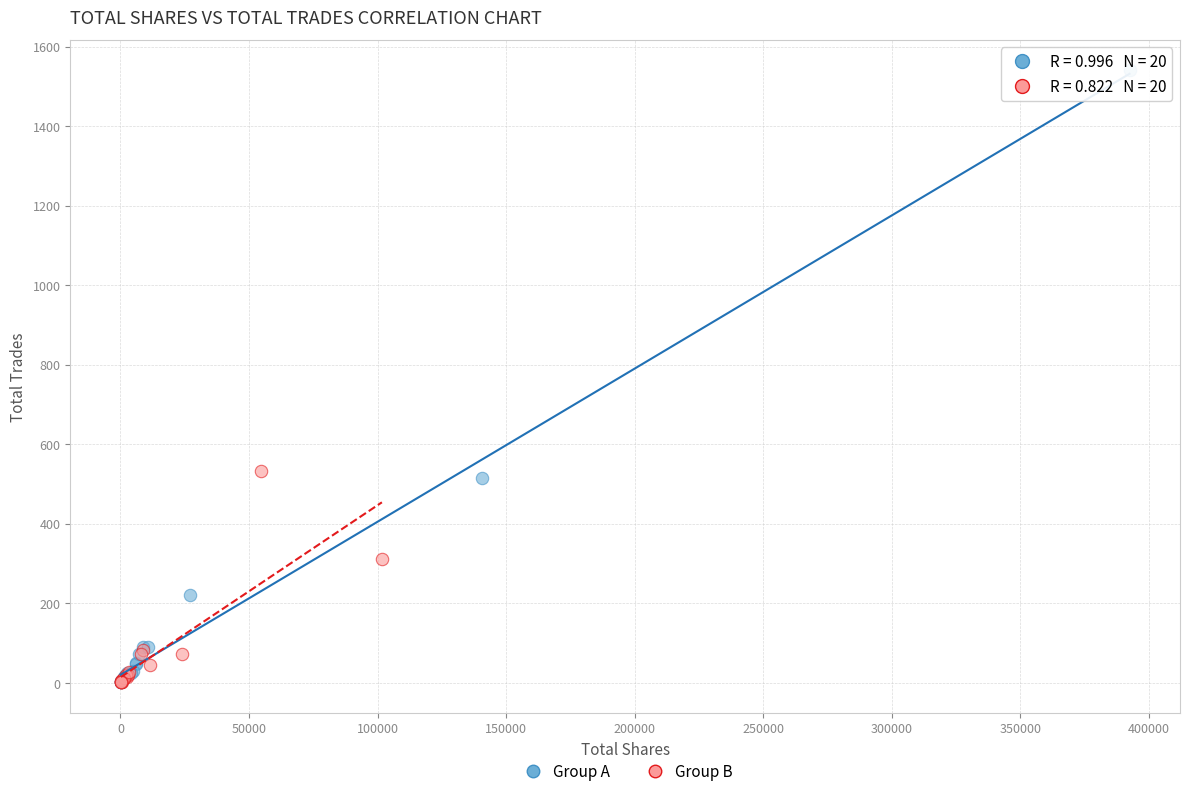

What are all the series names shown in the legend?

Group A, Group B